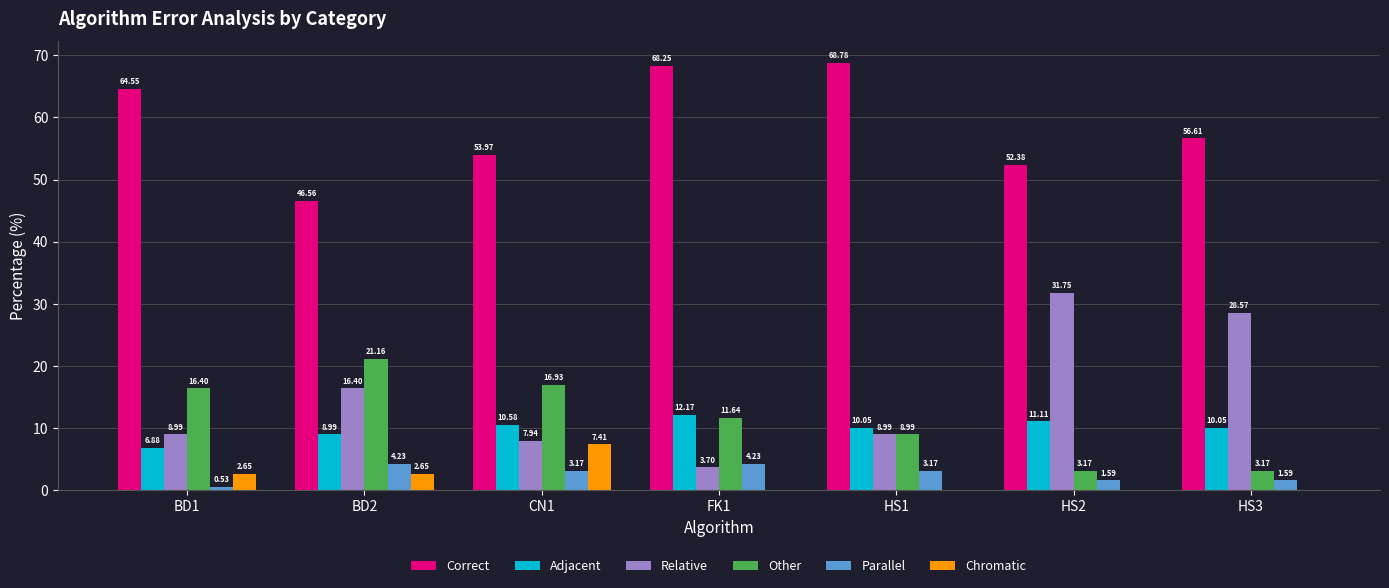

What is the spread (max minus min) of values at CN1?

50.8